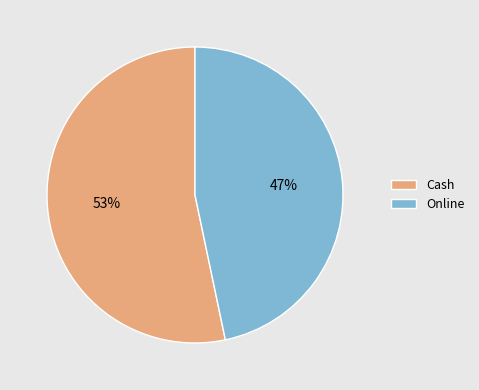

Does Cash represent more than half of the total?

Yes